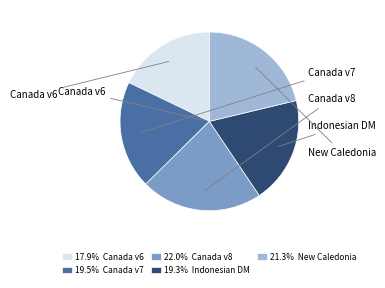

What is the smallest slice in the pie chart?

Canada velocity grid v6